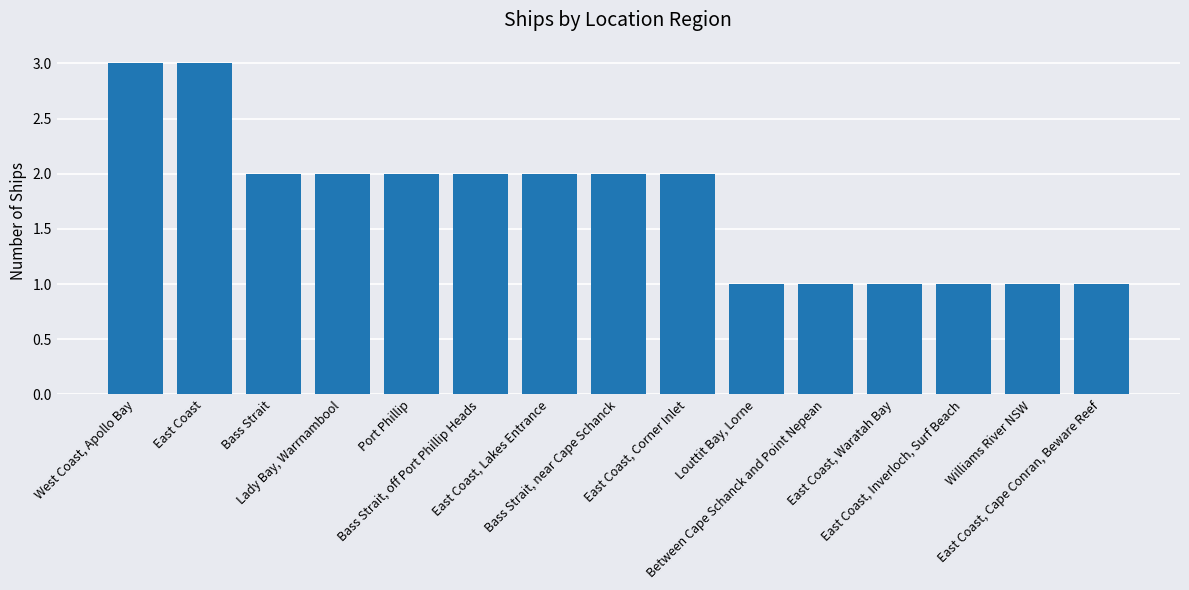

Count the number of categories in the chart.

15